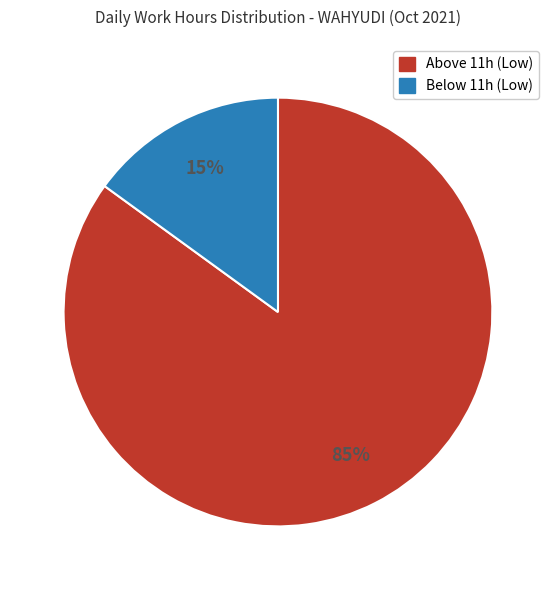

To the nearest percent, what is the difference between the largest and smallest slice percentages?

70%